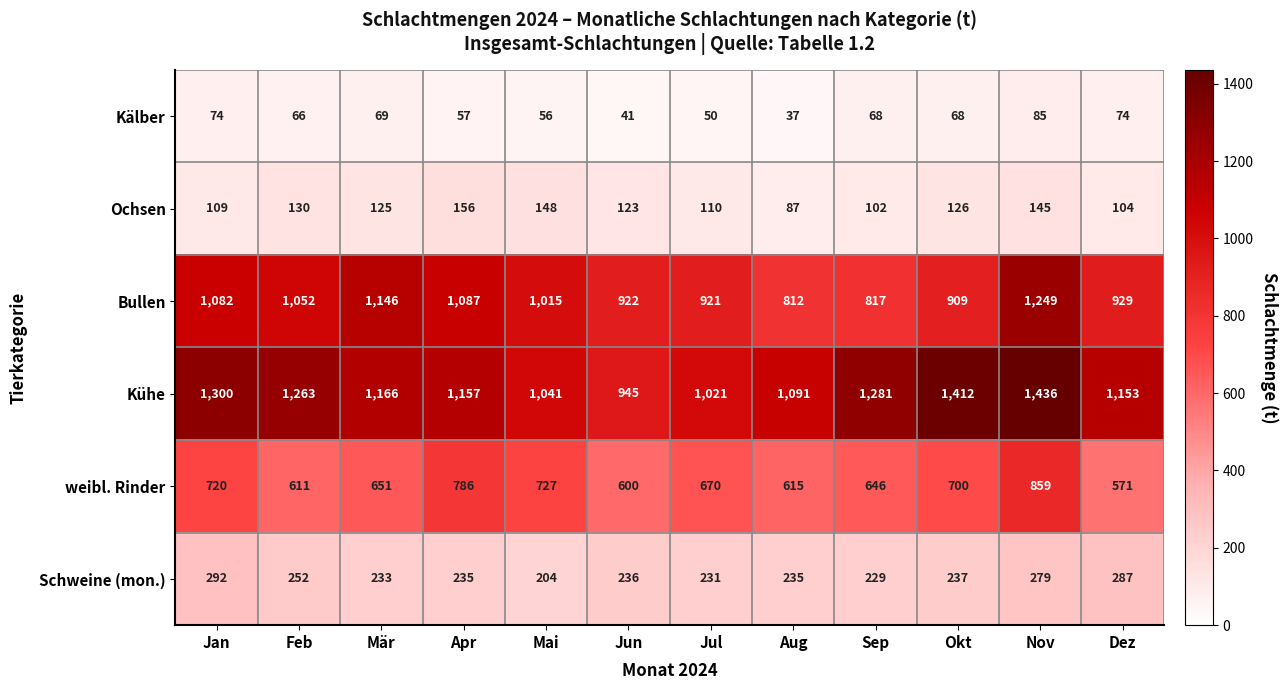

Which category has the lowest value across all series?

Aug